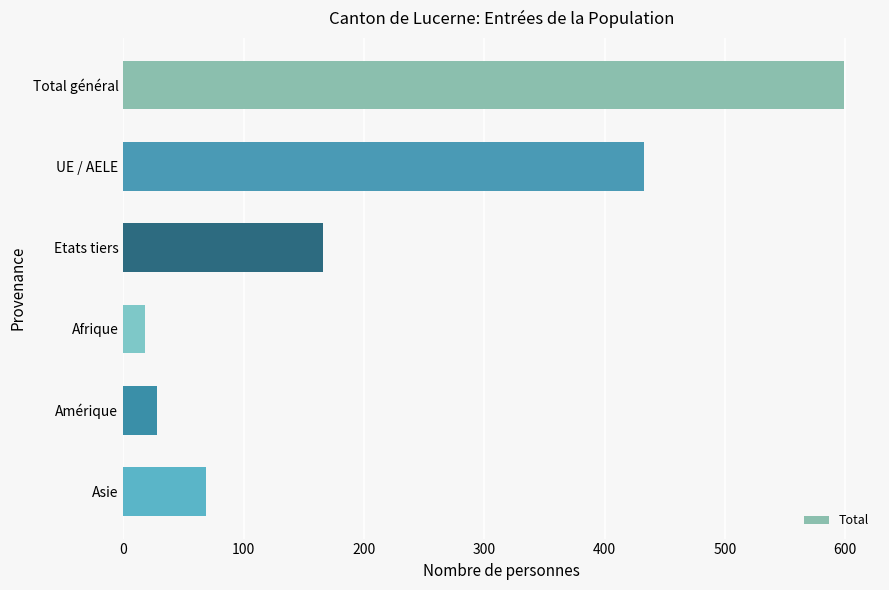

List the labels in order of value, smallest first.

Afrique, Amérique, Asie, Etats tiers, UE / AELE, Total général